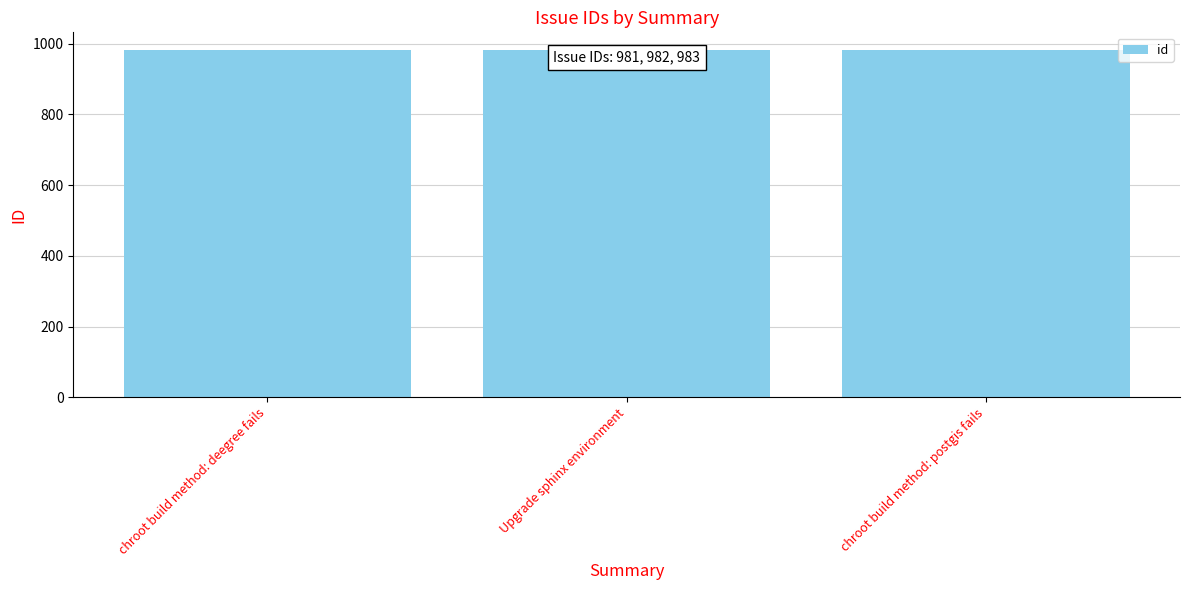

Does the chart contain stacked bars?

No